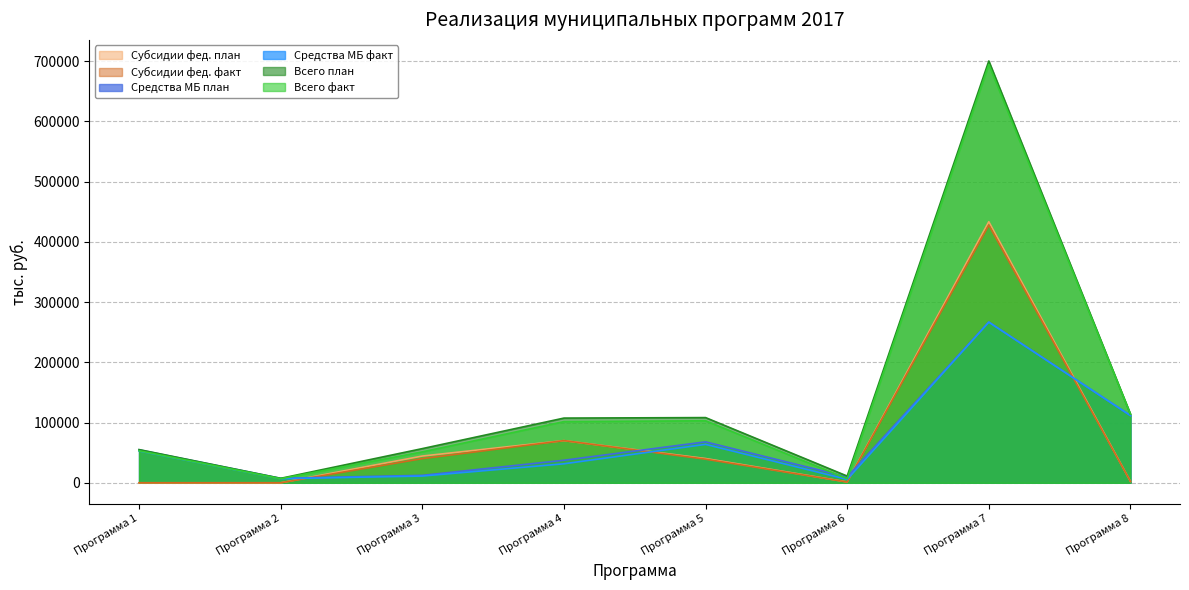

Which series has the largest range (max minus min)?

Всего план